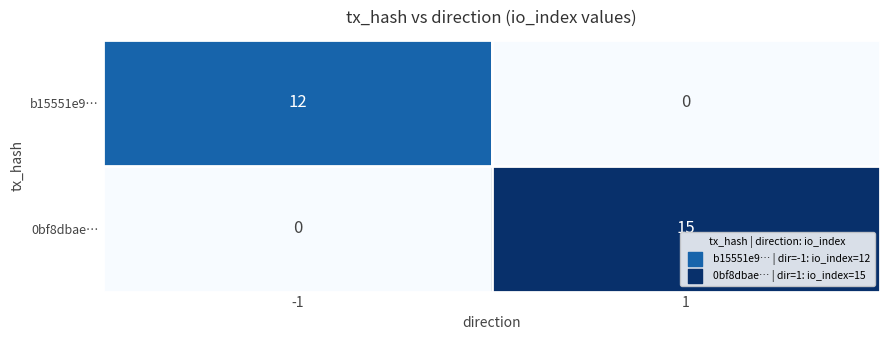

Rank the series by their average value, from highest to lowest.

0bf8dbae…, b15551e9…